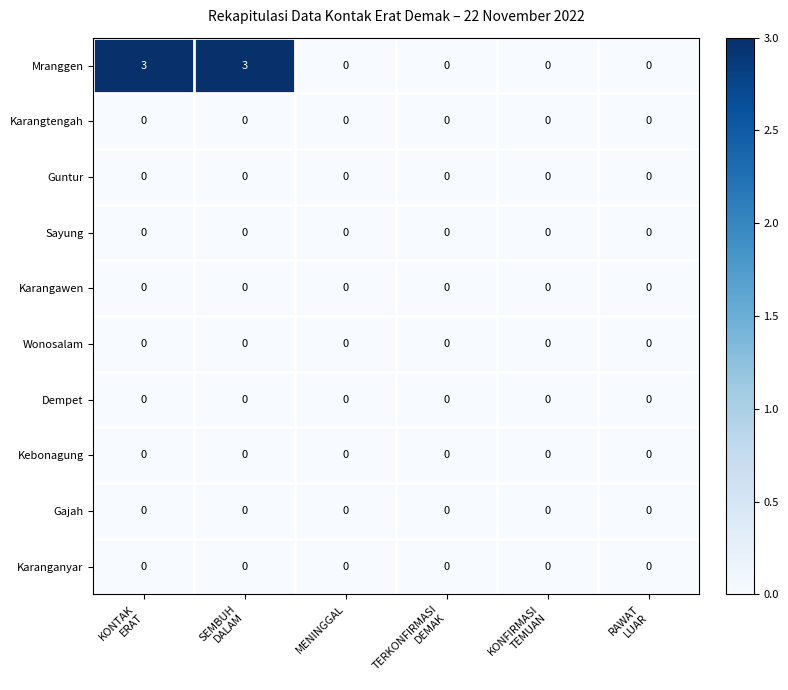

Which series has the widest spread of values?

Mranggen